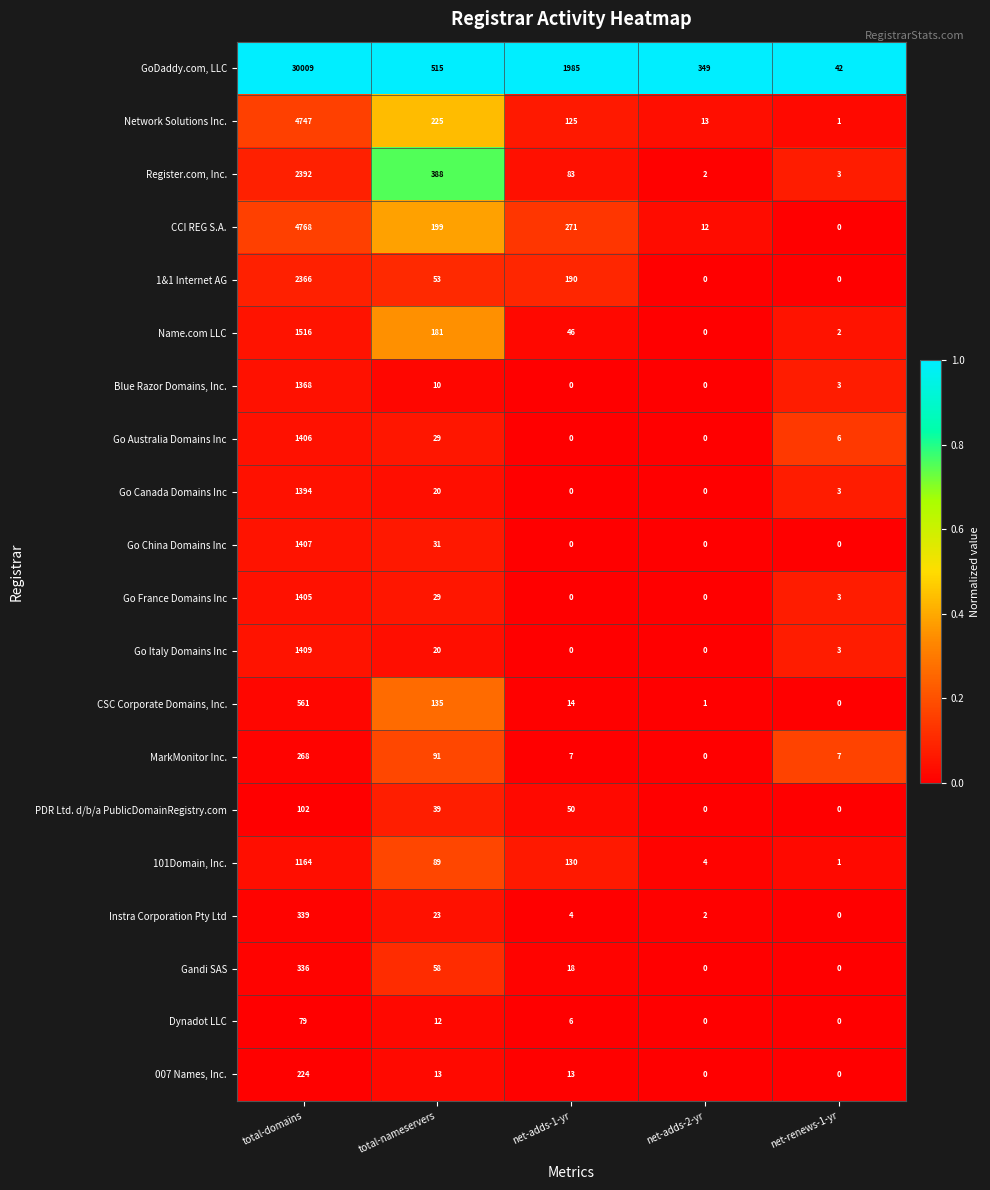

True or false: Go France Domains Inc has a value of 29 at total-nameservers.

True